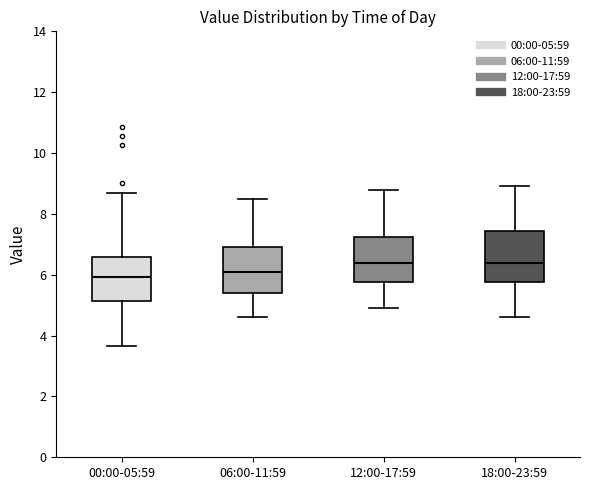

Where does the upper whisker of the box for 12:00-17:59 end on the y-axis? The values are not printed on the chart, so give them approximately, as read against the axis.

8.8